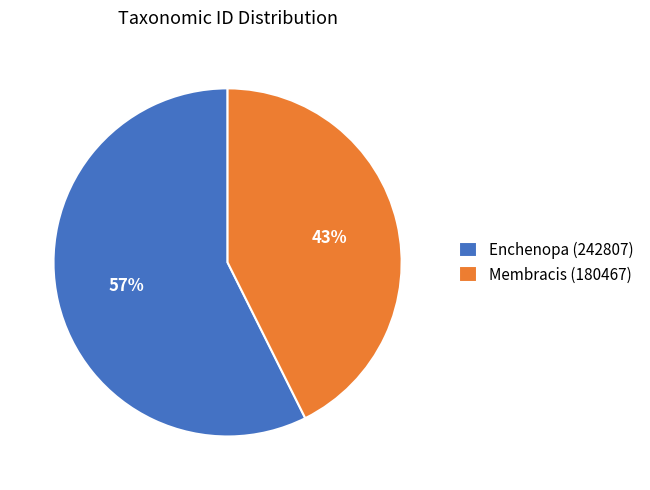

Count the number of slices in the pie.

2